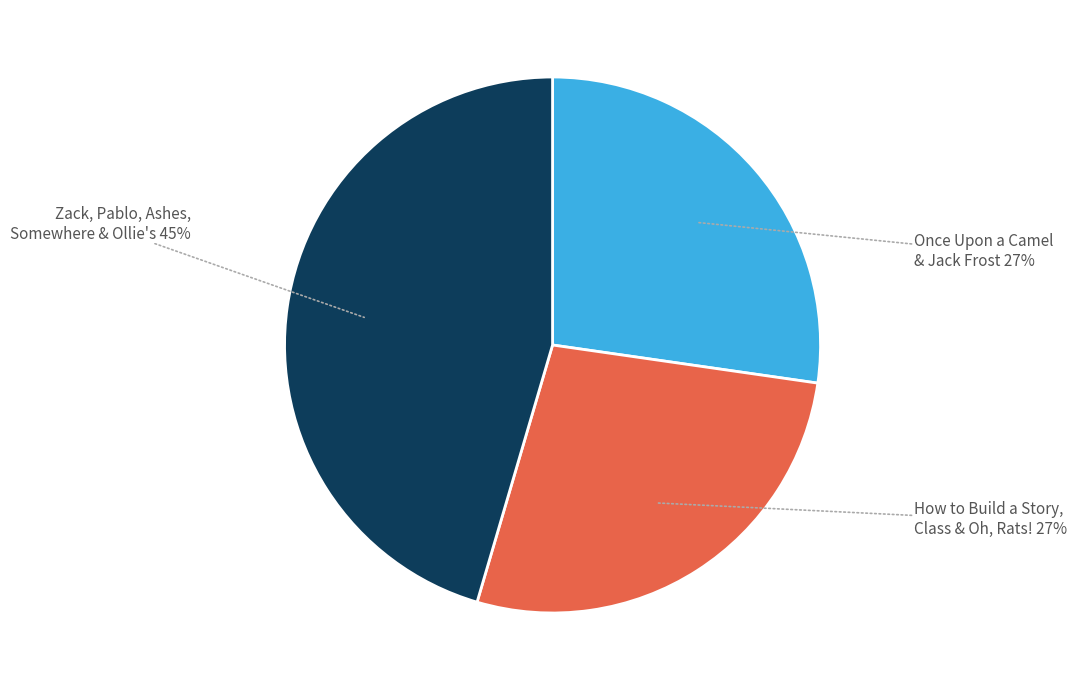

To the nearest percent, what is the difference between the largest and smallest slice percentages?

18%